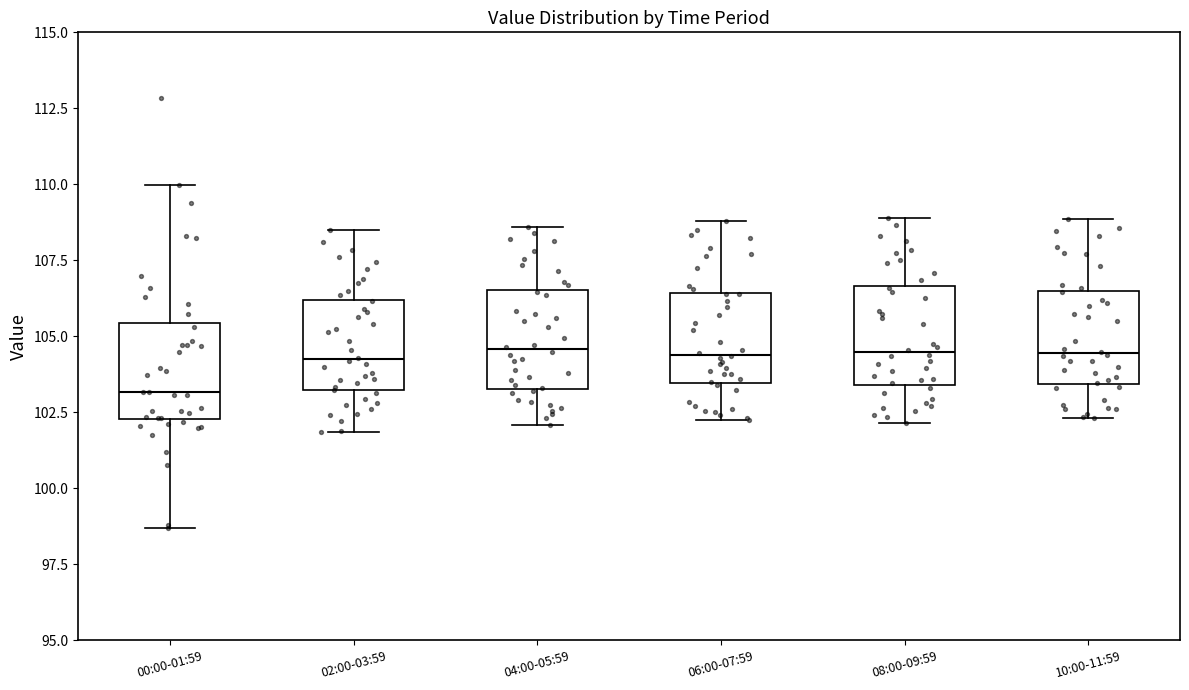

Reading left to right, read every box against the y-axis: the position of its median line, the range the box covers, and the ends of its whiskers. The values are not printed on the chart, so give them approximately, as read against the axis.

00:00-01:59: median 103.0, box 102.5 to 105.5, whiskers 98.5 to 110.0
02:00-03:59: median 104.5, box 103.0 to 106.0, whiskers 102.0 to 108.5
04:00-05:59: median 104.5, box 103.5 to 106.5, whiskers 102.0 to 108.5
06:00-07:59: median 104.5, box 103.5 to 106.5, whiskers 102.5 to 109.0
08:00-09:59: median 104.5, box 103.5 to 106.5, whiskers 102.0 to 109.0
10:00-11:59: median 104.5, box 103.5 to 106.5, whiskers 102.5 to 109.0